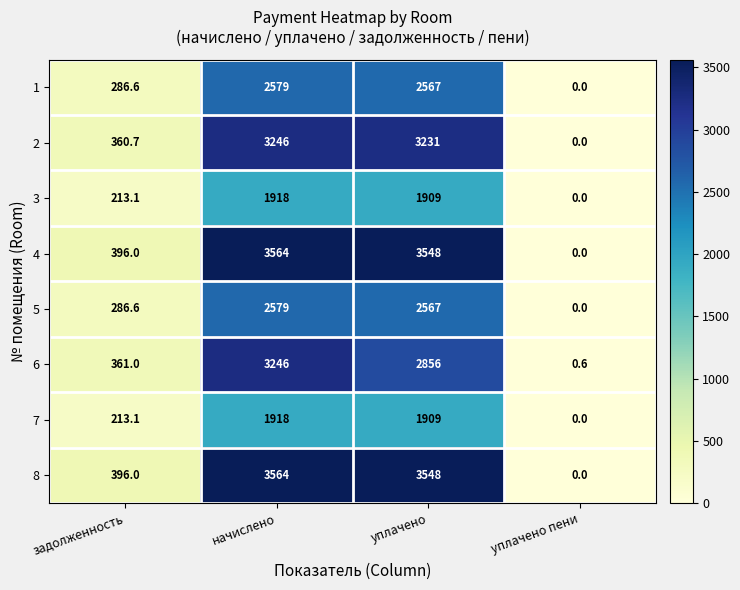

At which label does 6 reach its peak?

начислено